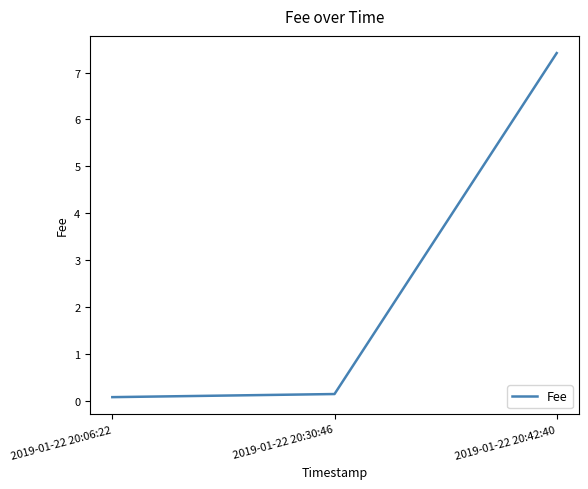

The value at 2019-01-22 20:42:40 is 7.4. True or false?

True